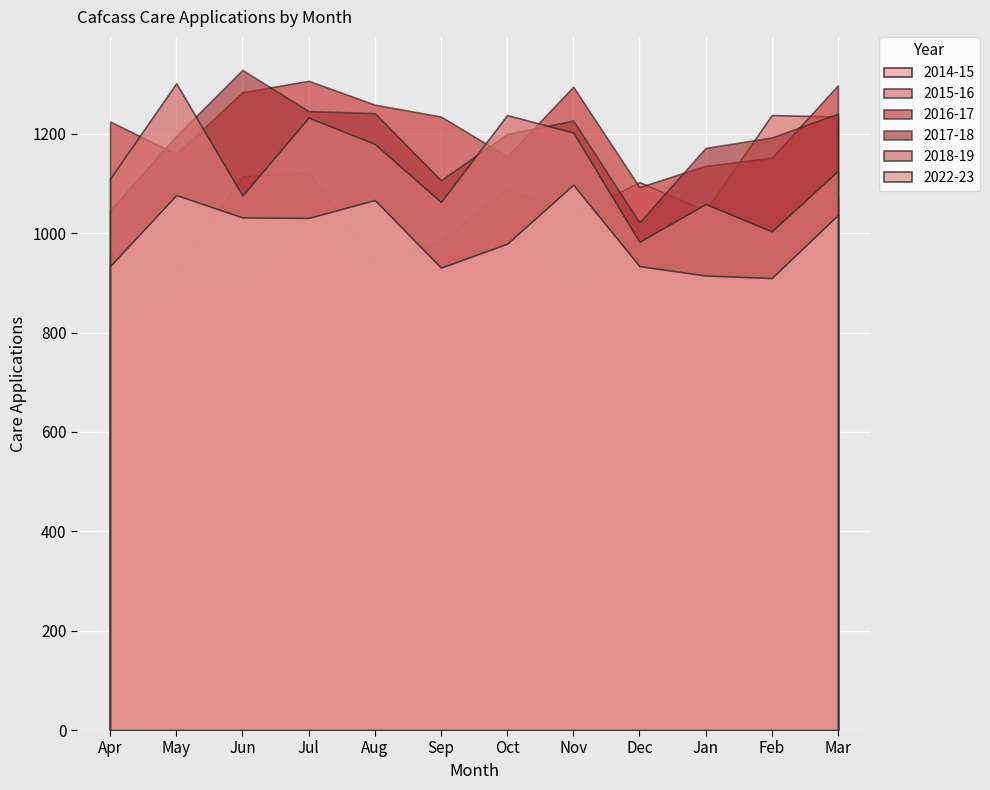

What is the label of the 4th point from the right?

Dec